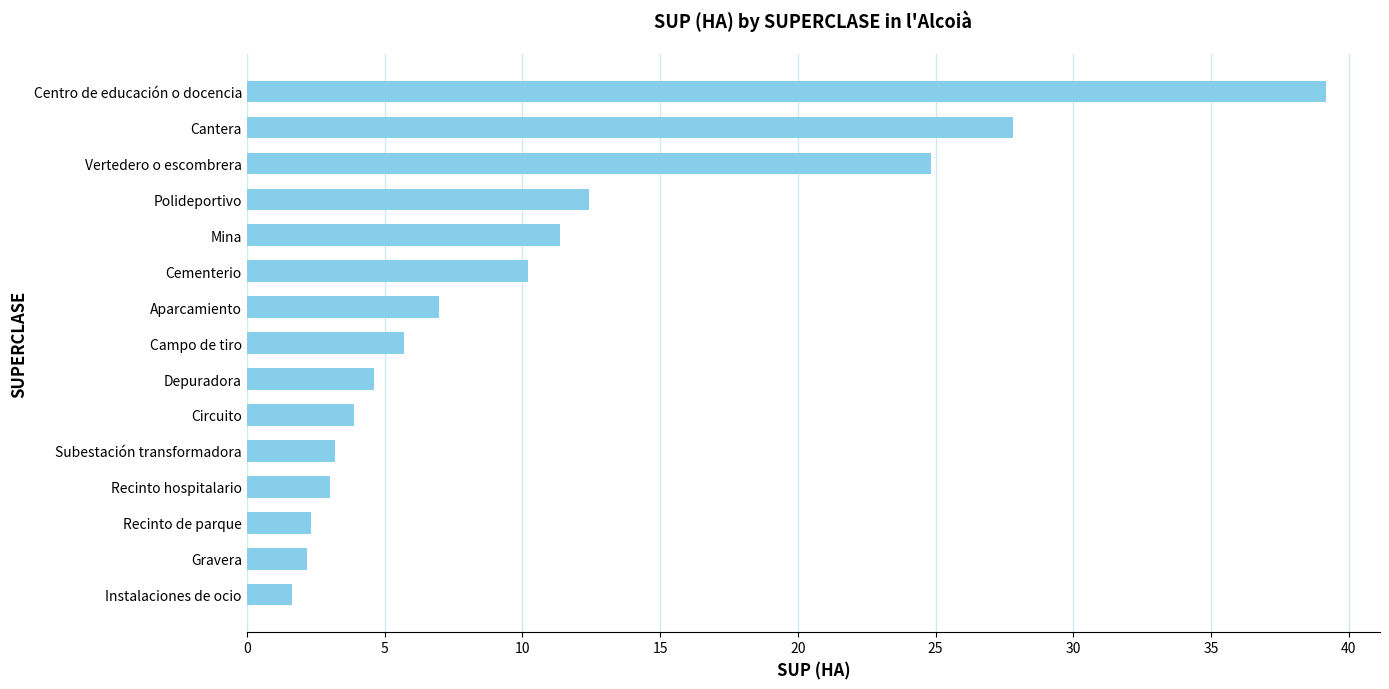

Approximately how many times larger is the value at Cantera compared to Depuradora?

6.0